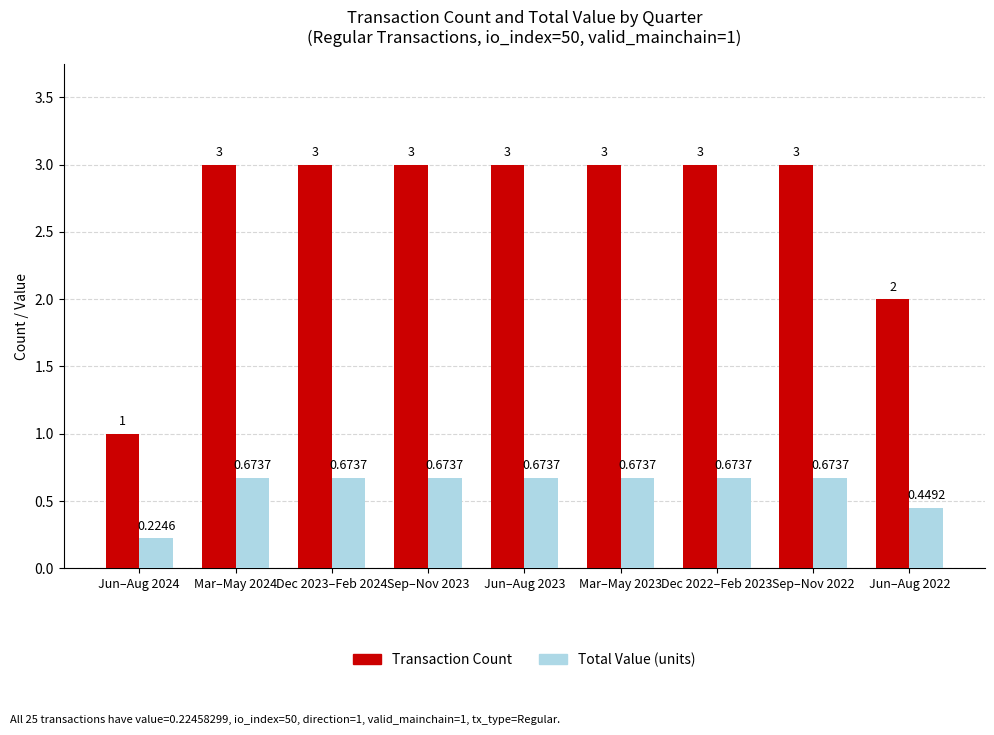

What is the greatest value displayed?

3.0